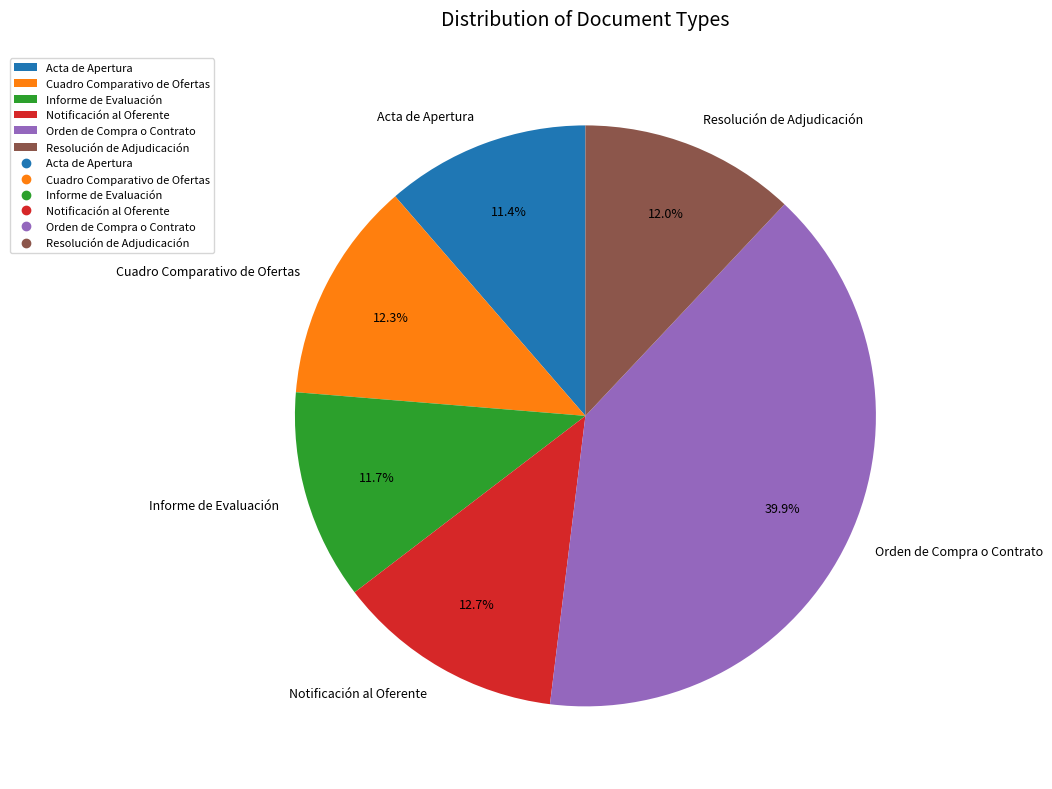

Does Cuadro Comparativo de Ofertas represent more than half of the total?

No